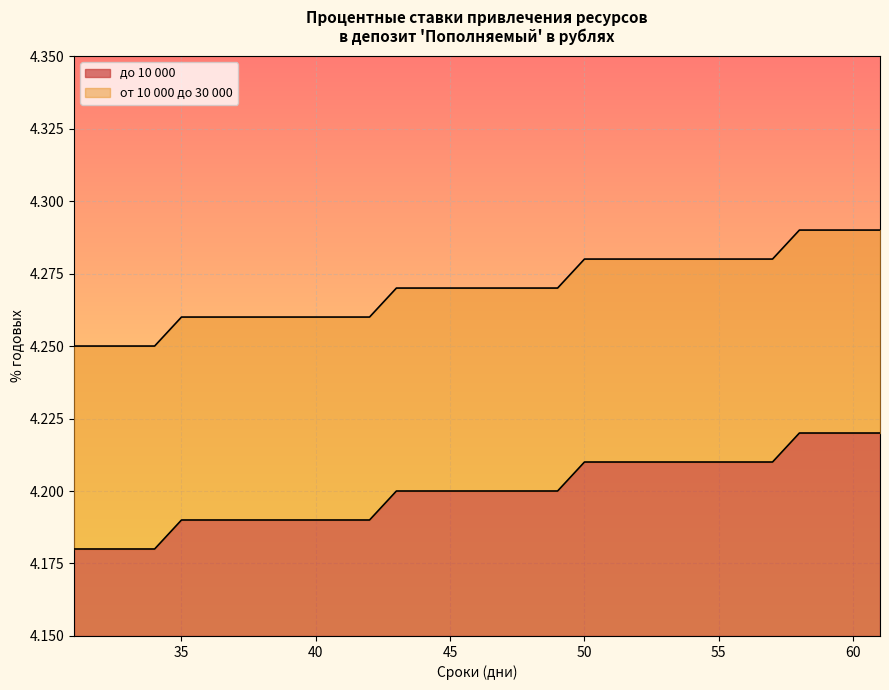

How many data points does each series have?

31